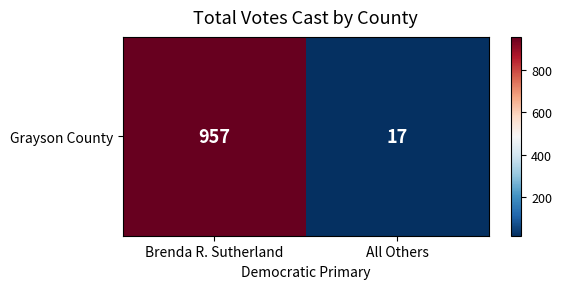

At which category does the chart reach its minimum across all series?

All Others